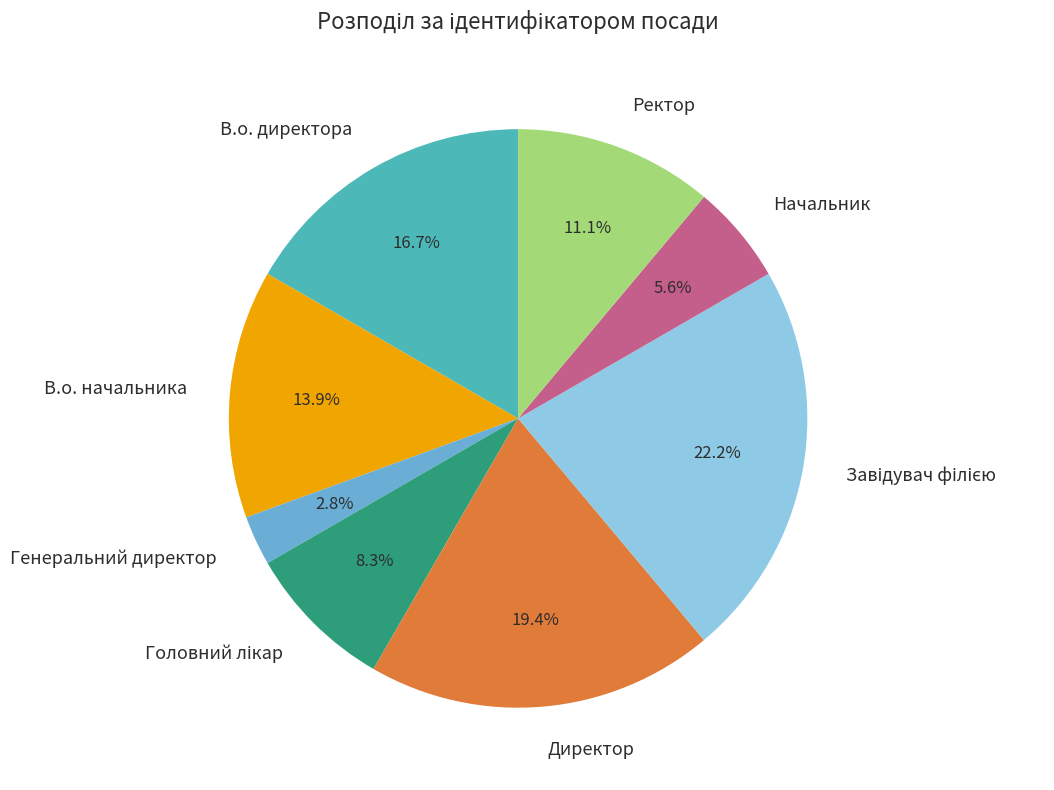

To the nearest percent, what portion does В.о. директора represent?

17%